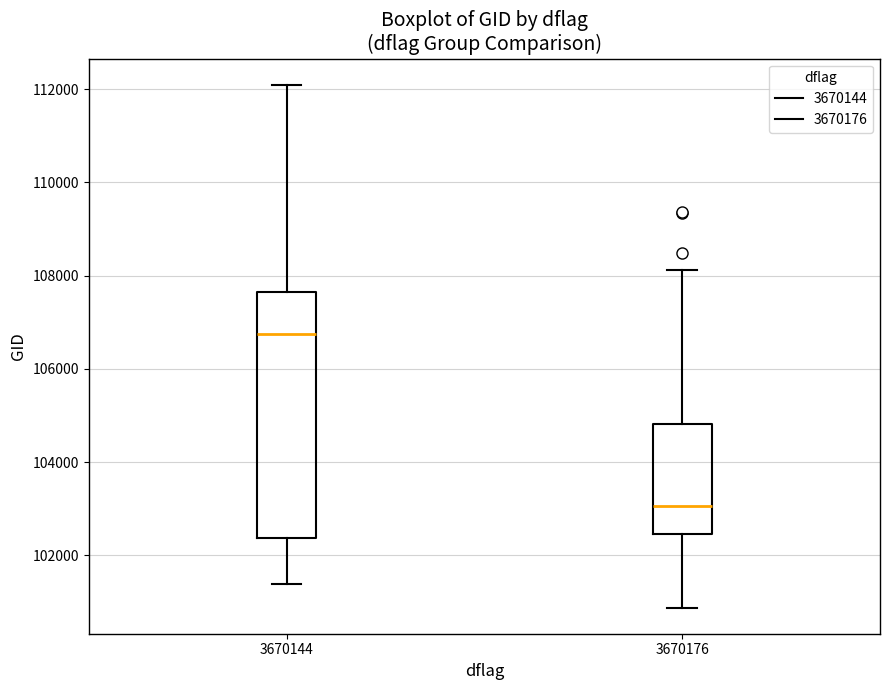

Reading left to right, read every box against the y-axis: the position of its median line, the range the box covers, and the ends of its whiskers. The values are not printed on the chart, so give them approximately, as read against the axis.

3670144: median 106800, box 102400 to 107600, whiskers 101400 to 112000
3670176: median 103000, box 102400 to 104800, whiskers 100800 to 108200